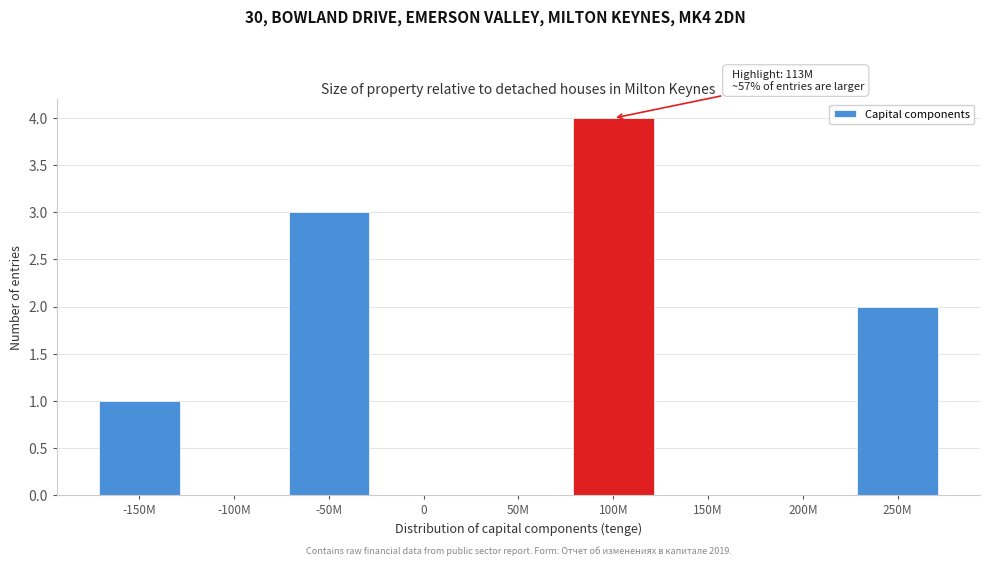

Reading left to right, extract all data points from this chart.

-150M=1	-100M=0	-50M=3	0=0	50M=0	100M=4	150M=0	200M=0	250M=2